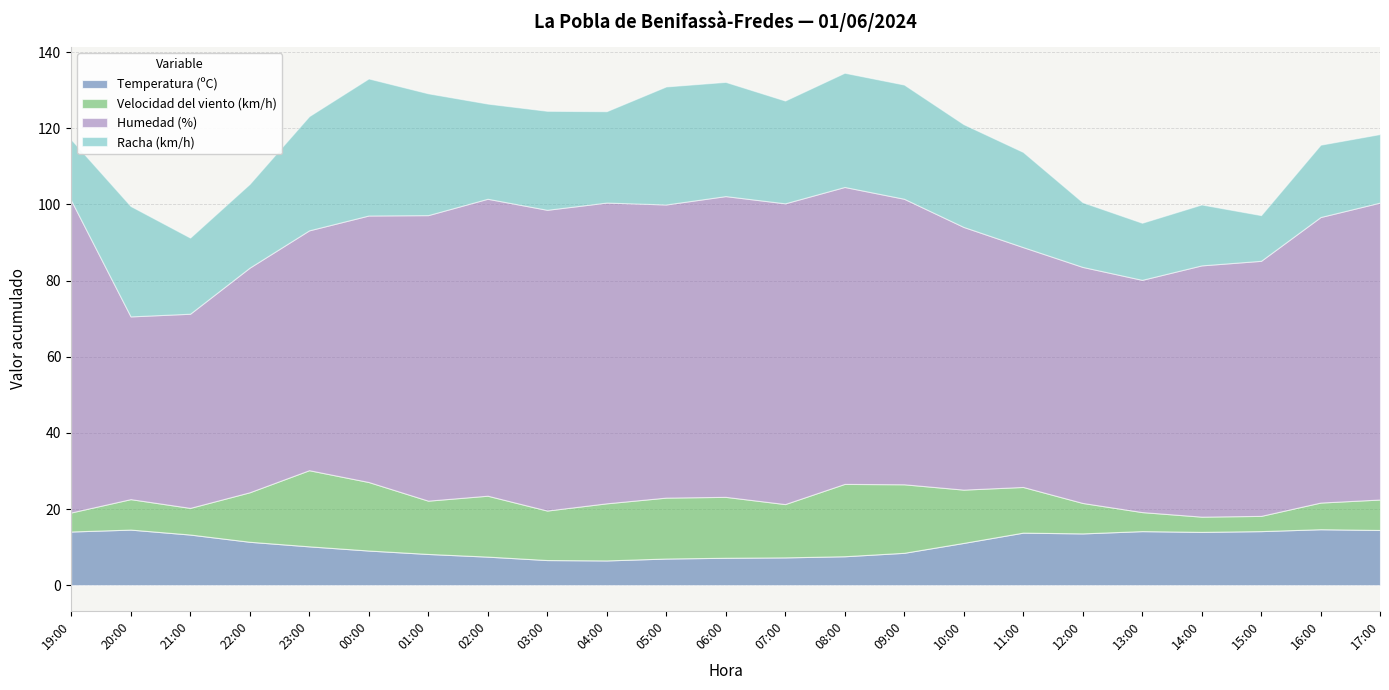

At which label is Velocidad del viento (km/h) closest to 12?

11:00